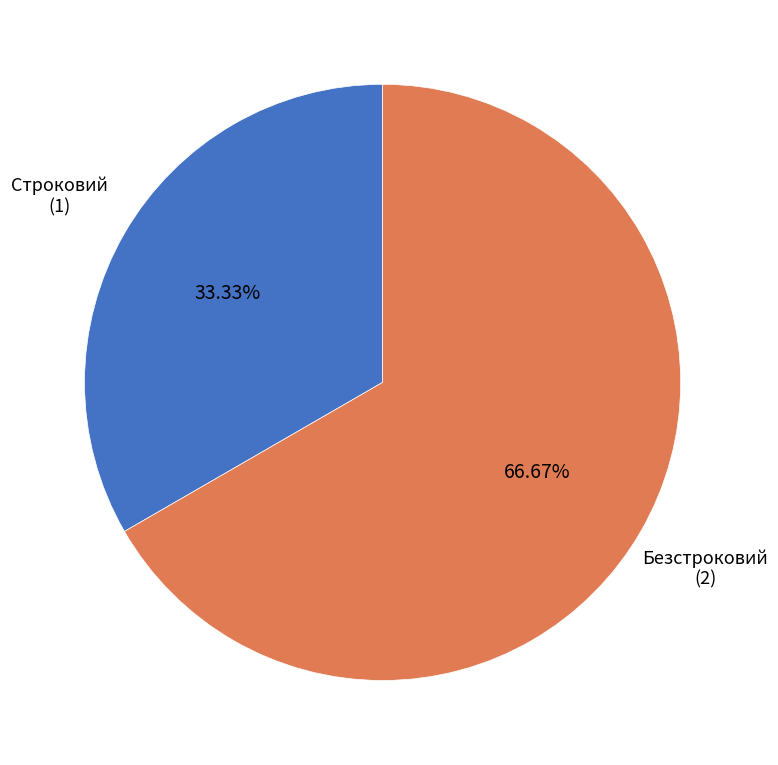

Is there any slice that represents more than half of the pie?

Yes